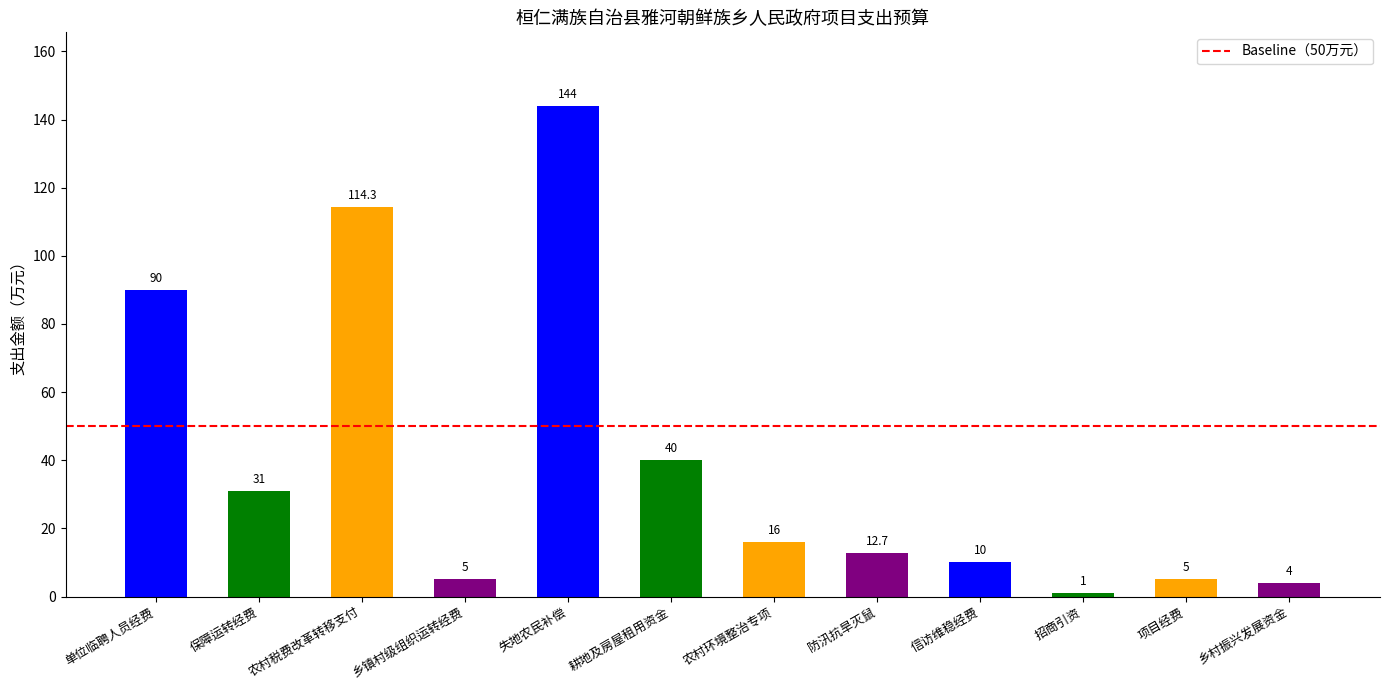

Which category has the lowest value across all series?

招商引资